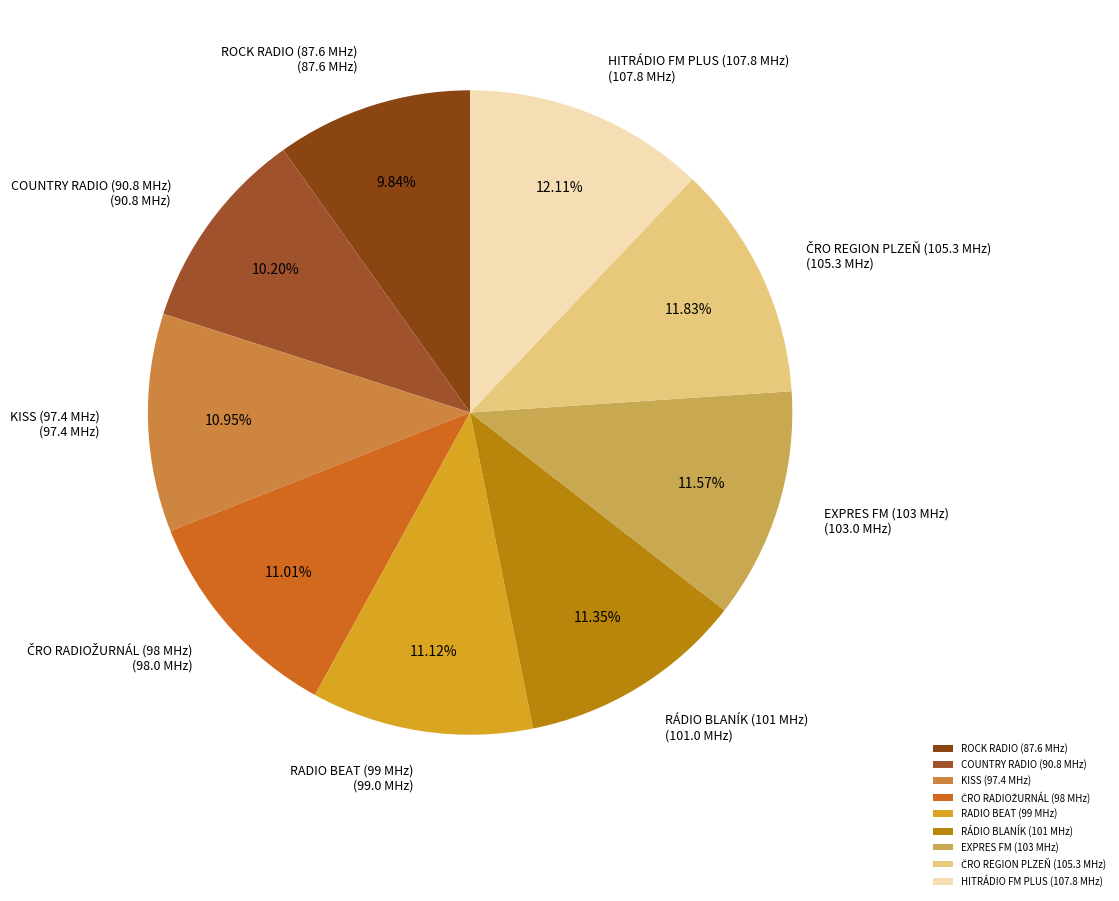

Approximately how many times larger is the value at HITRÁDIO FM PLUS (107.8 MHz) compared to KISS (97.4 MHz)?

1.1